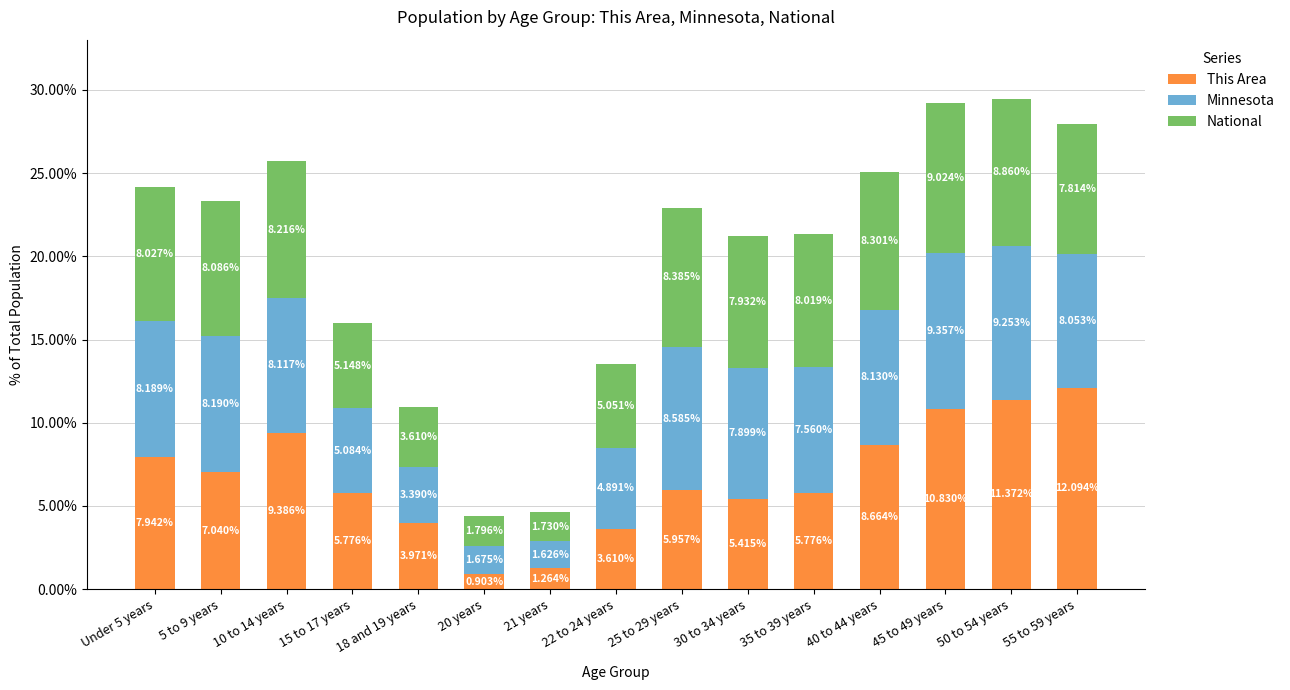

At which category is the sum across all series the highest?

50 to 54 years